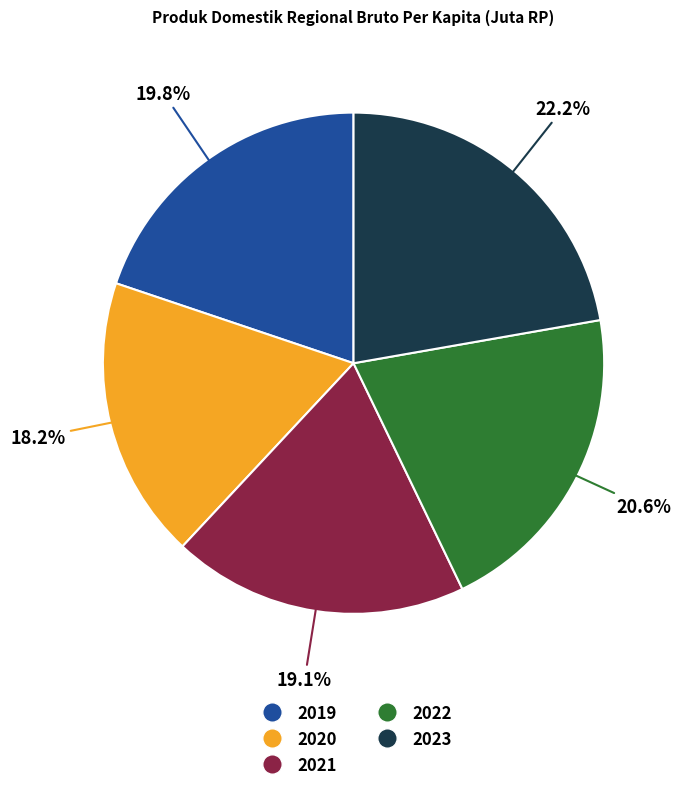

The 2022 slice represents 21% of the pie. True or false?

True